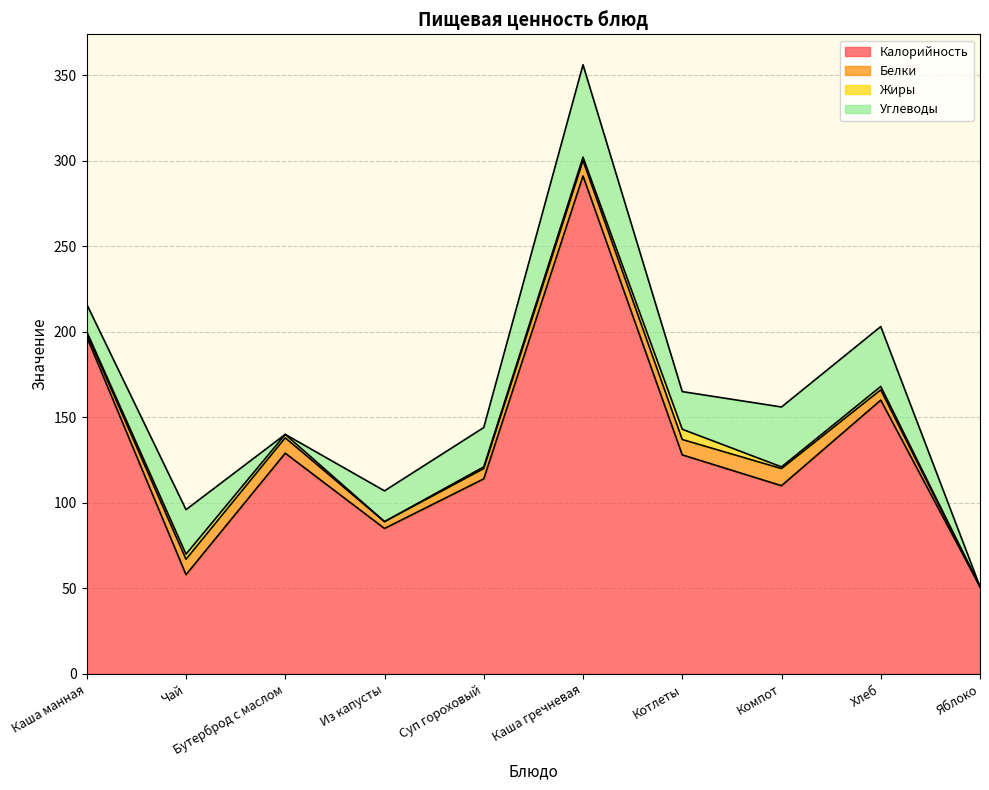

At which category does Белки reach its first local valley?

Из капусты